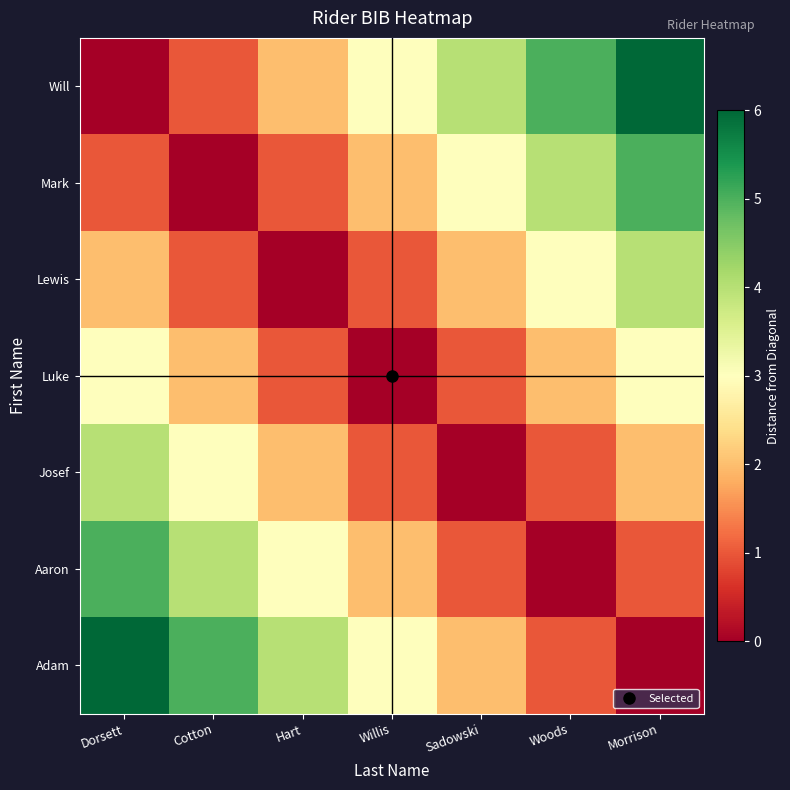

Count the number of categories in the chart.

7